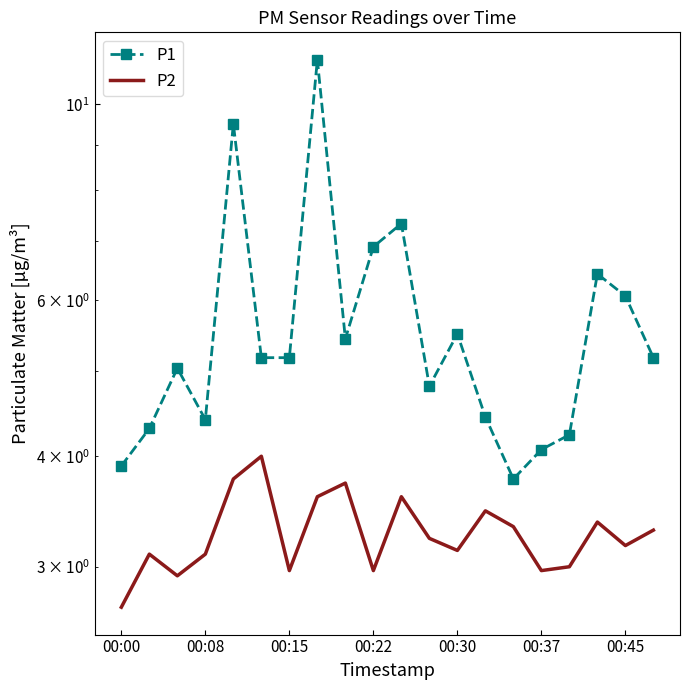

What is the maximum value shown in the chart?

11.2